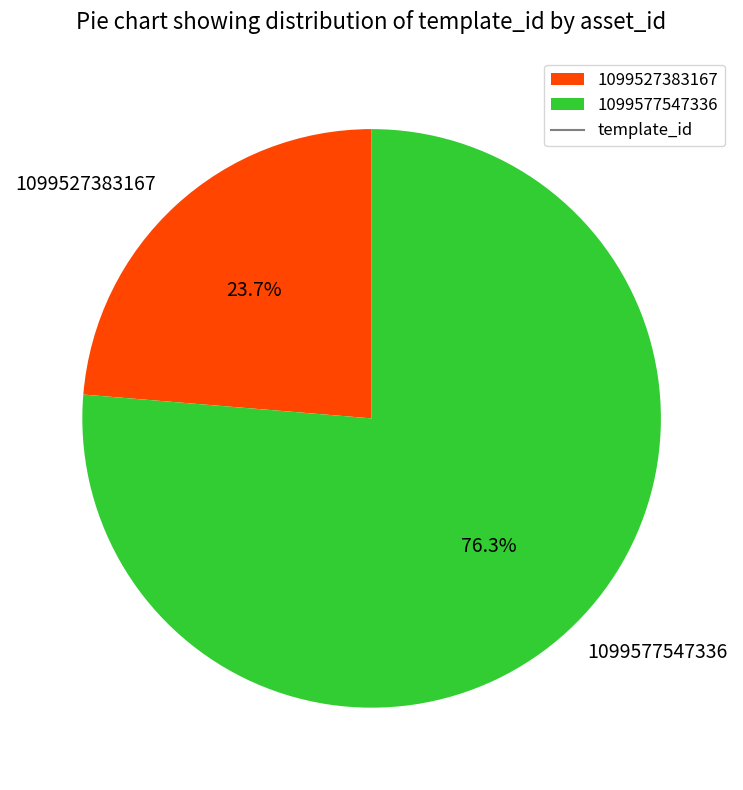

Rank the categories by value from highest to lowest.

1099577547336, 1099527383167